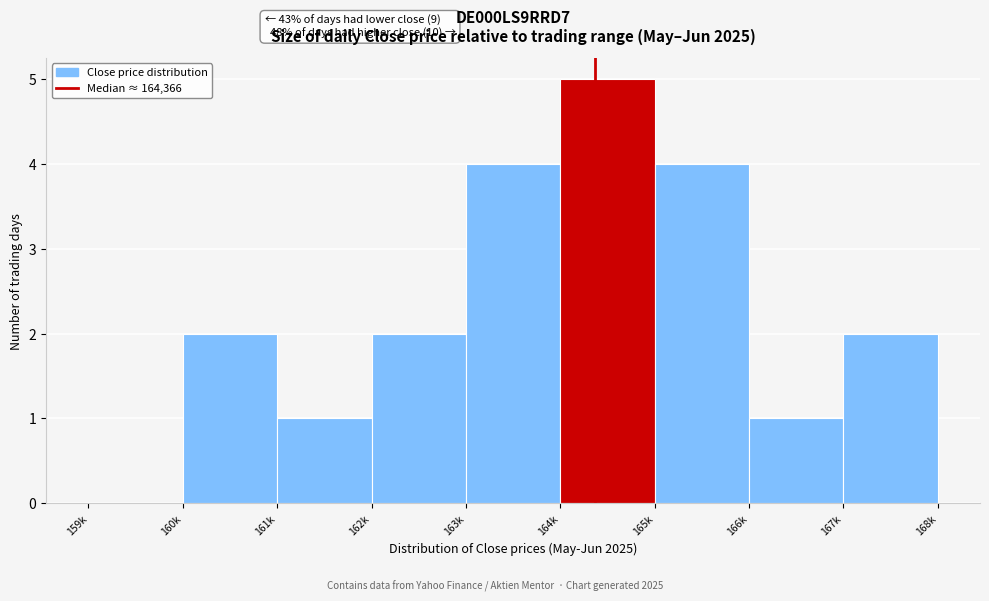

Reading left to right, list all the values displayed in this chart.

159k=0	160k=2	161k=1	162k=2	163k=4	164k=5	165k=4	166k=1	167k=2